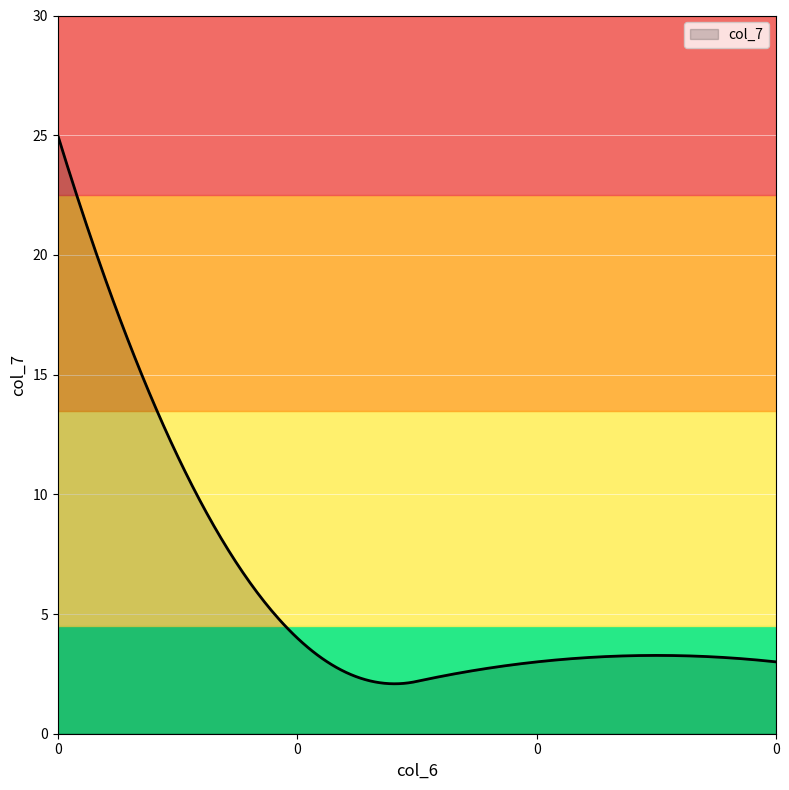

What is the difference between the maximum and minimum values?

22.9